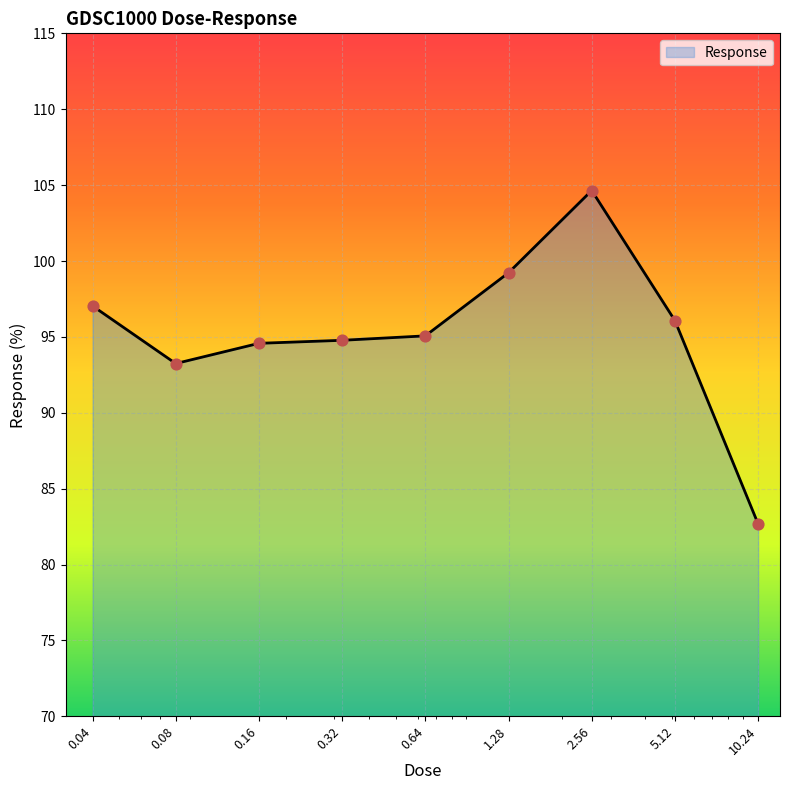

What is the greatest value displayed?

104.6